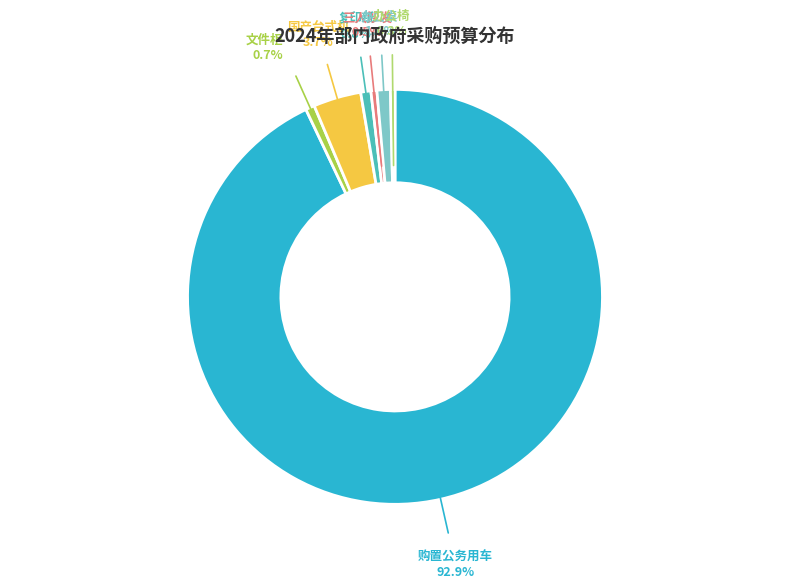

The 购置公务用车 slice represents 93% of the pie. True or false?

True